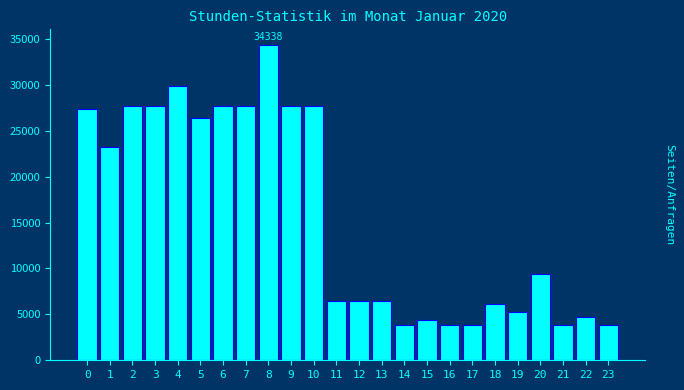

What is the value of the 11th bar from the left?

27673.6